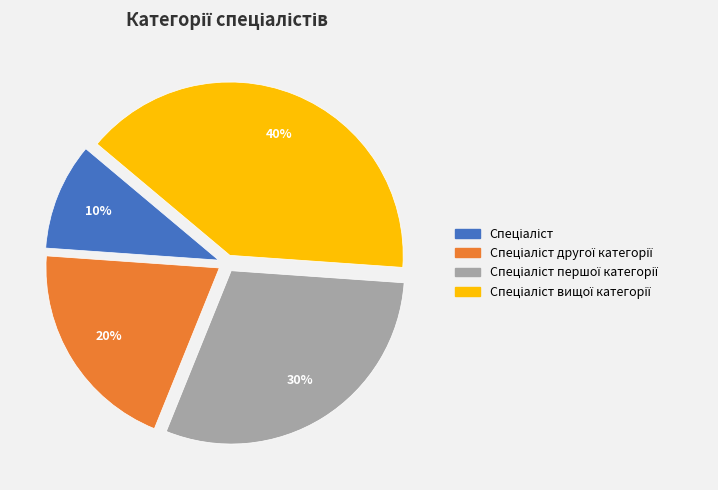

To the nearest percent, what is the average slice percentage?

25%